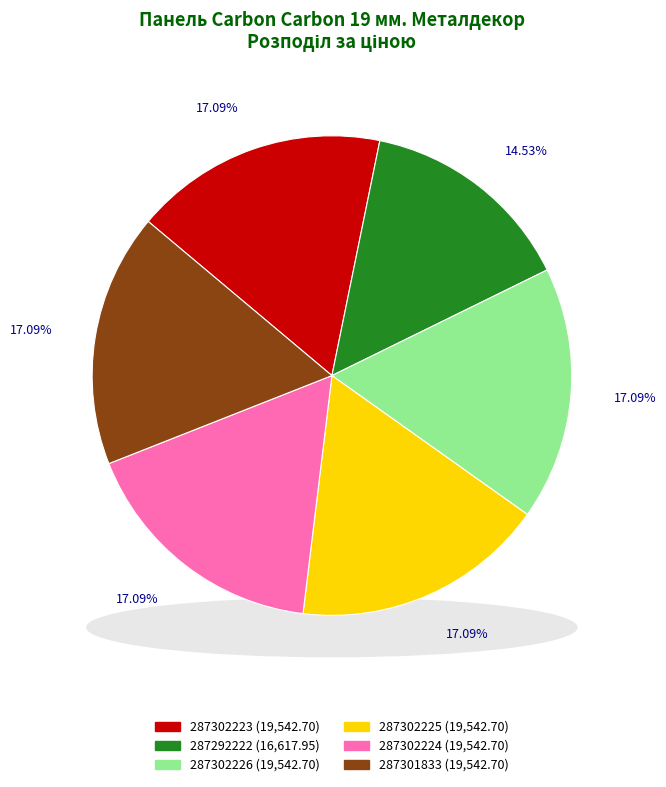

The 287302225 slice represents 23% of the pie. True or false?

False